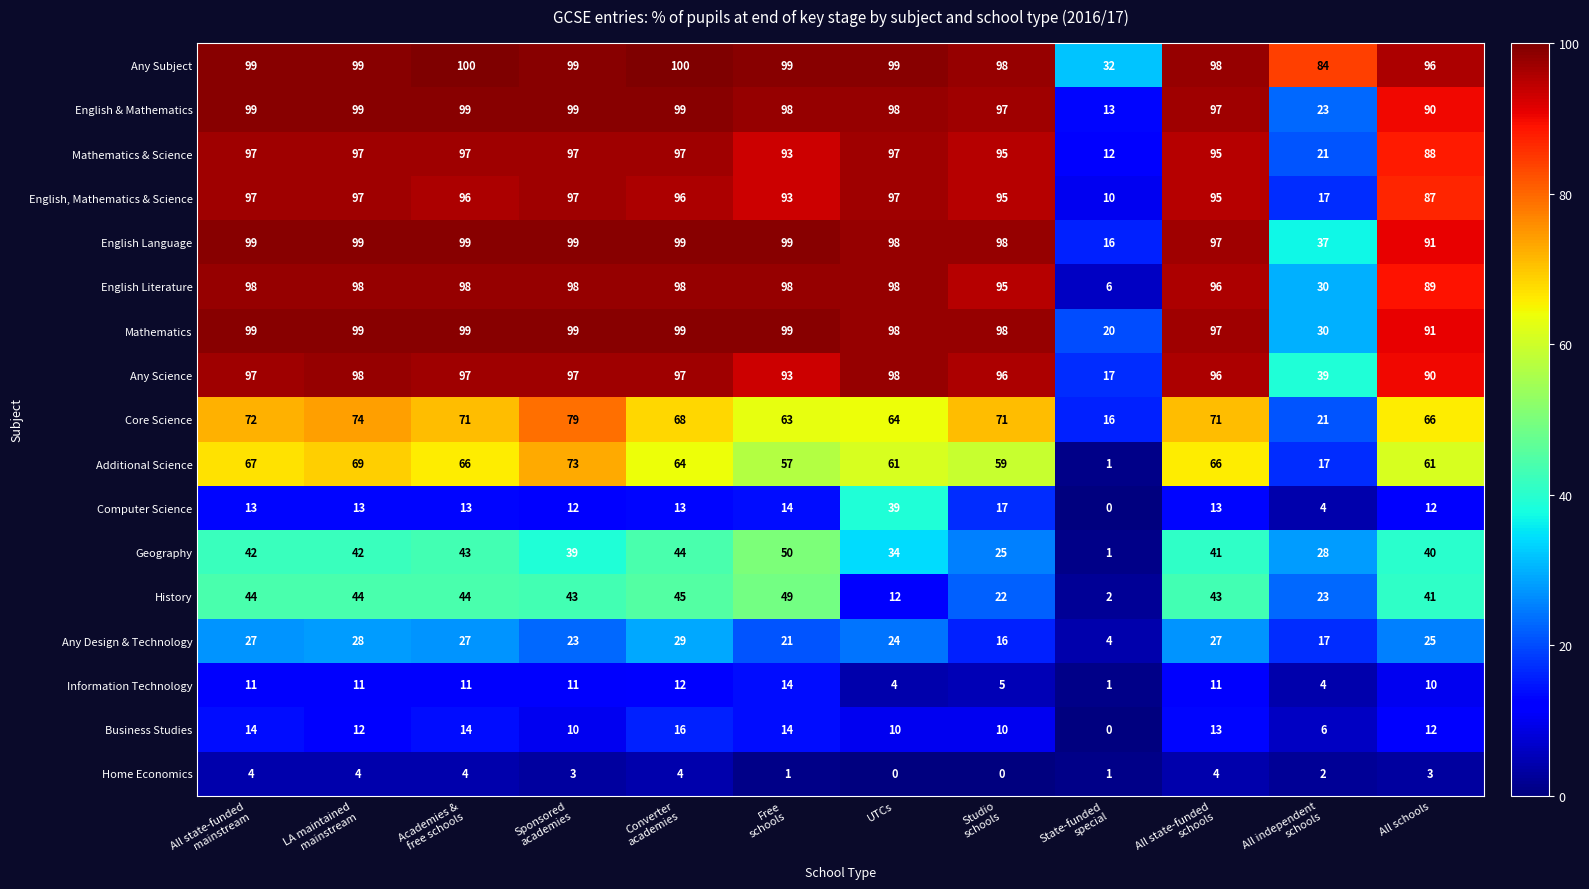

What is the lowest value of the Core Science series?

16